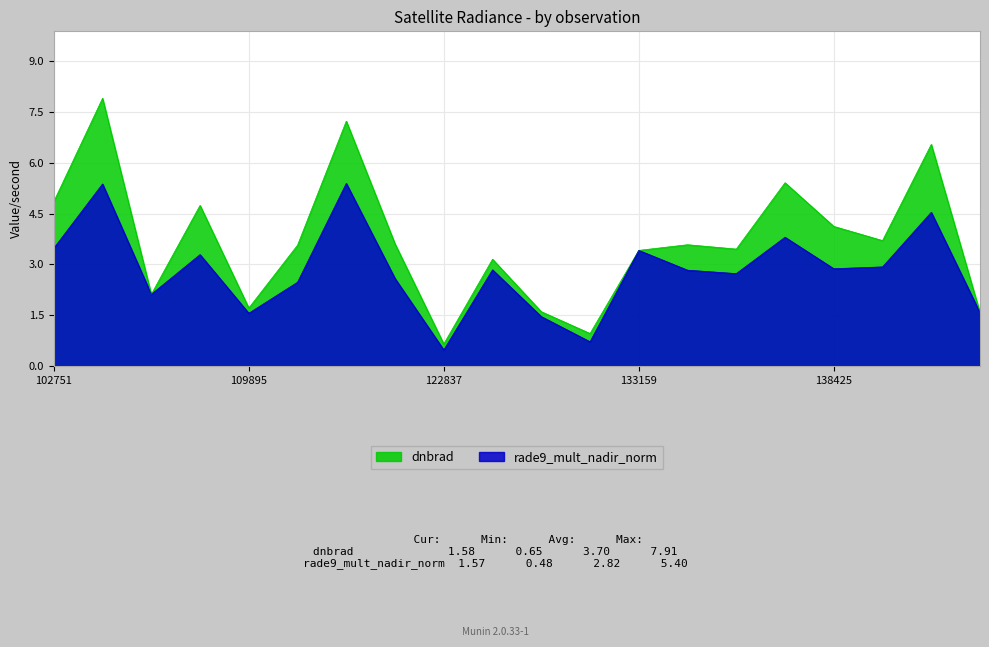

What is the approximate value of rade9_mult_nadir_norm at 143889?

1.6